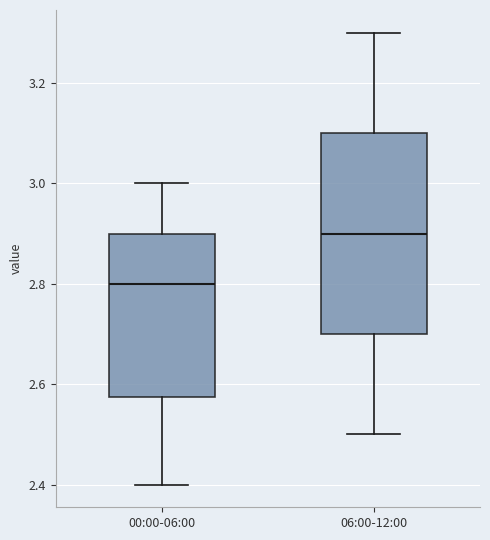

Reading left to right, read every box against the y-axis: the position of its median line, the range the box covers, and the ends of its whiskers. The values are not printed on the chart, so give them approximately, as read against the axis.

00:00-06:00: median 2.80, box 2.58 to 2.90, whiskers 2.40 to 3.00
06:00-12:00: median 2.90, box 2.70 to 3.10, whiskers 2.50 to 3.30